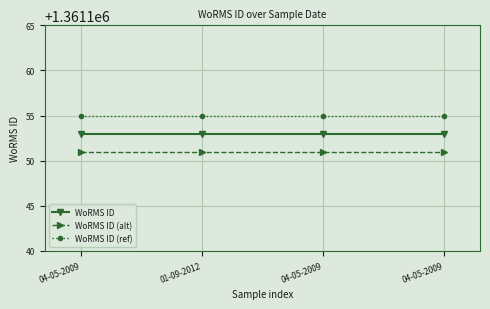

Is this an area chart (filled region under the line)?

No